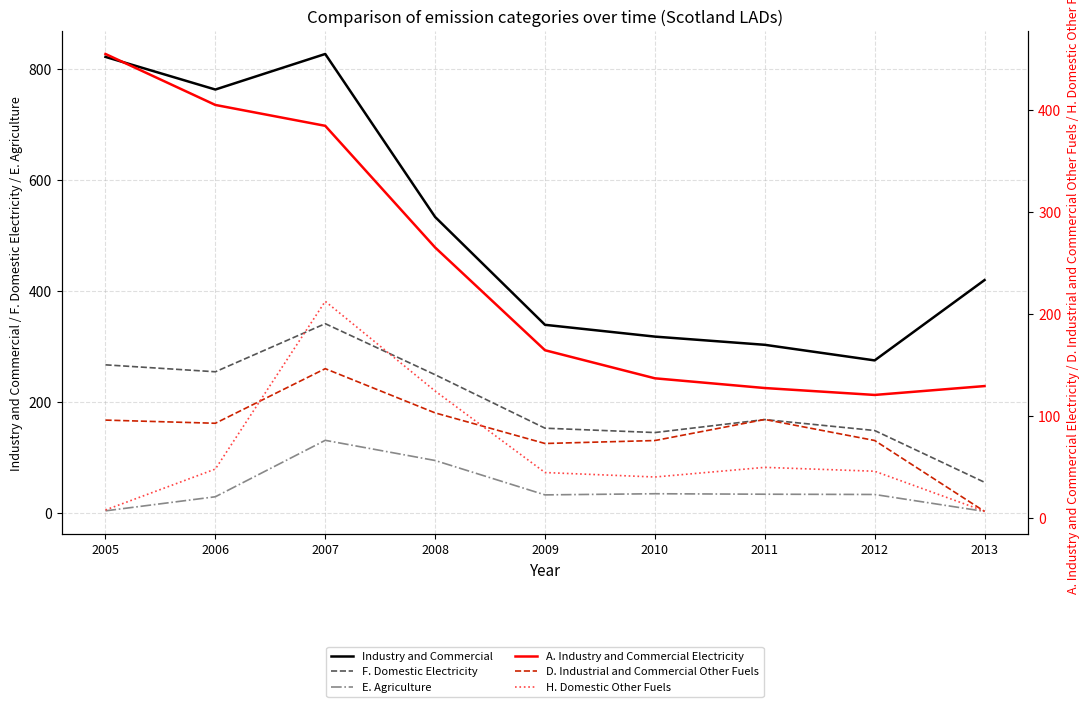

At 2008, list the series in order from largest to smallest.

Industry and Commercial, A. Industry and Commercial Electricity, F. Domestic Electricity, H. Domestic Other Fuels, D. Industrial and Commercial Other Fuels, E. Agriculture